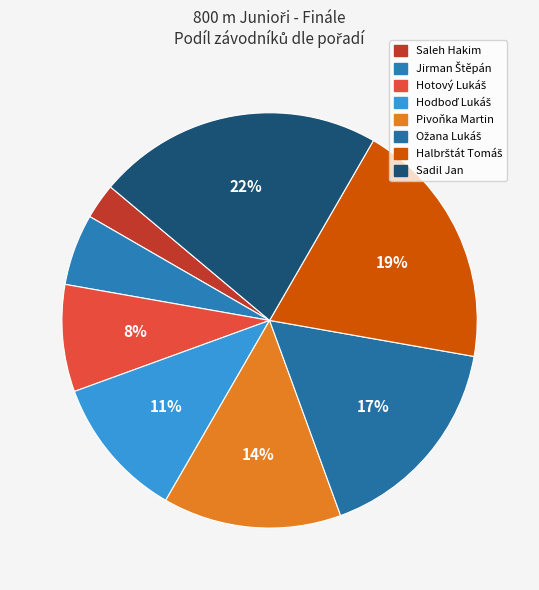

What percentage do Jirman Štěpán and Hodboď Lukáš together represent?

16.7%